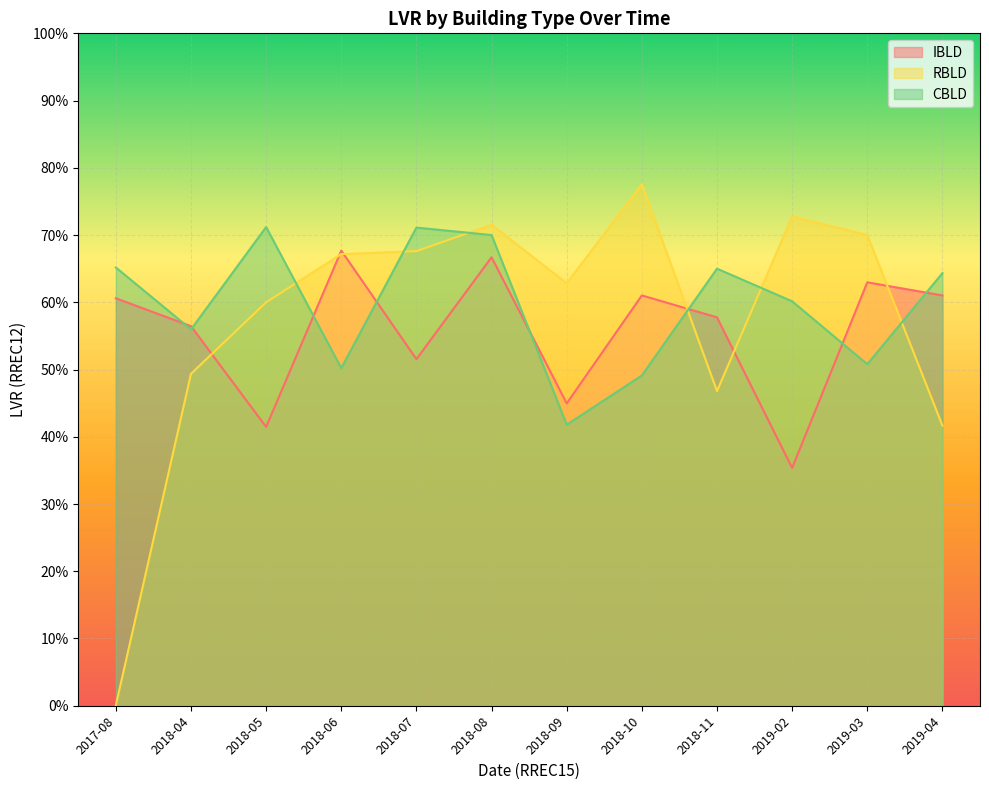

How many lines are shown in the chart?

3